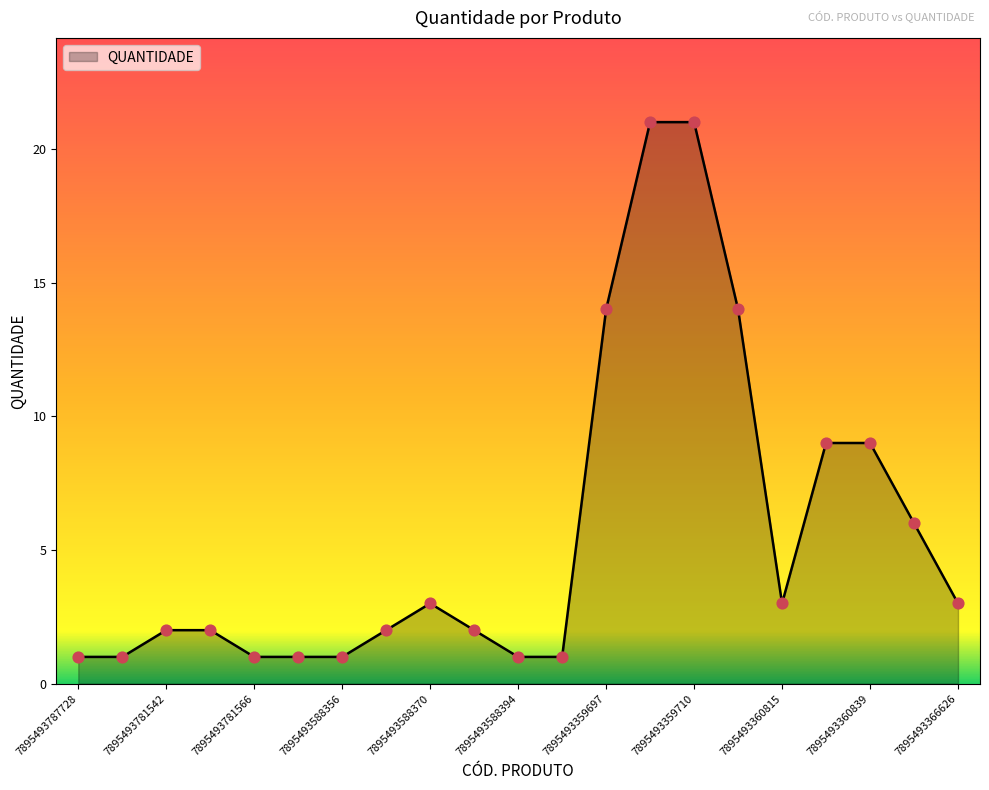

What is the difference between the maximum and minimum values?

20